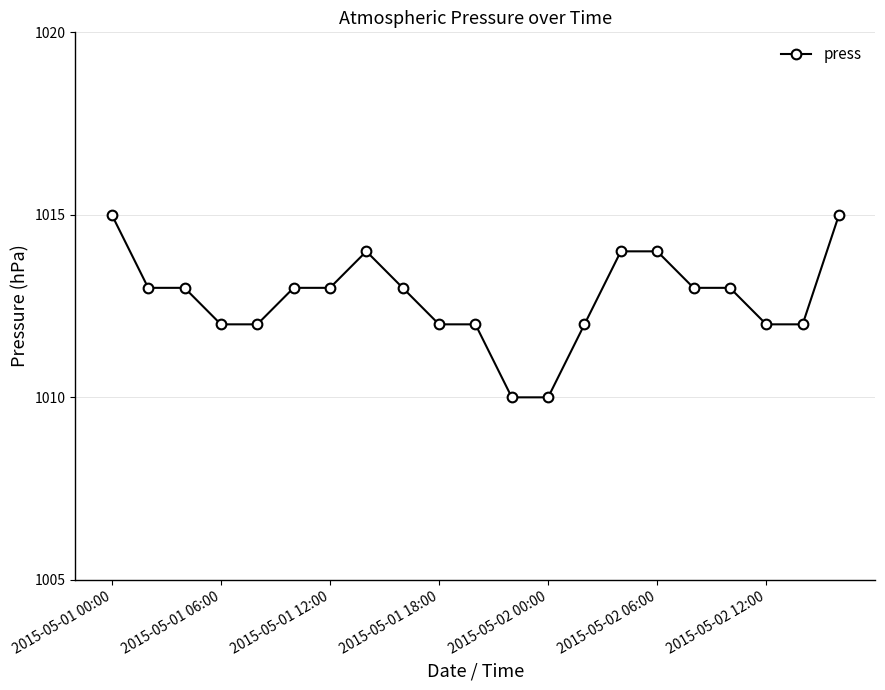

True or false: there are more than 0 points higher than both neighbors.

True